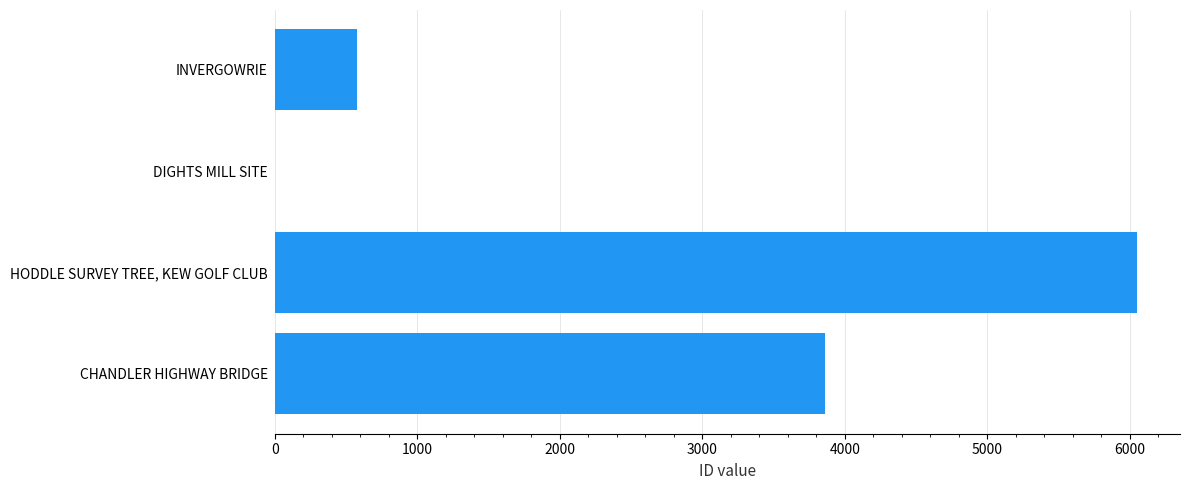

What is the sum of the values at INVERGOWRIE and HODDLE SURVEY TREE, KEW GOLF CLUB?

6623